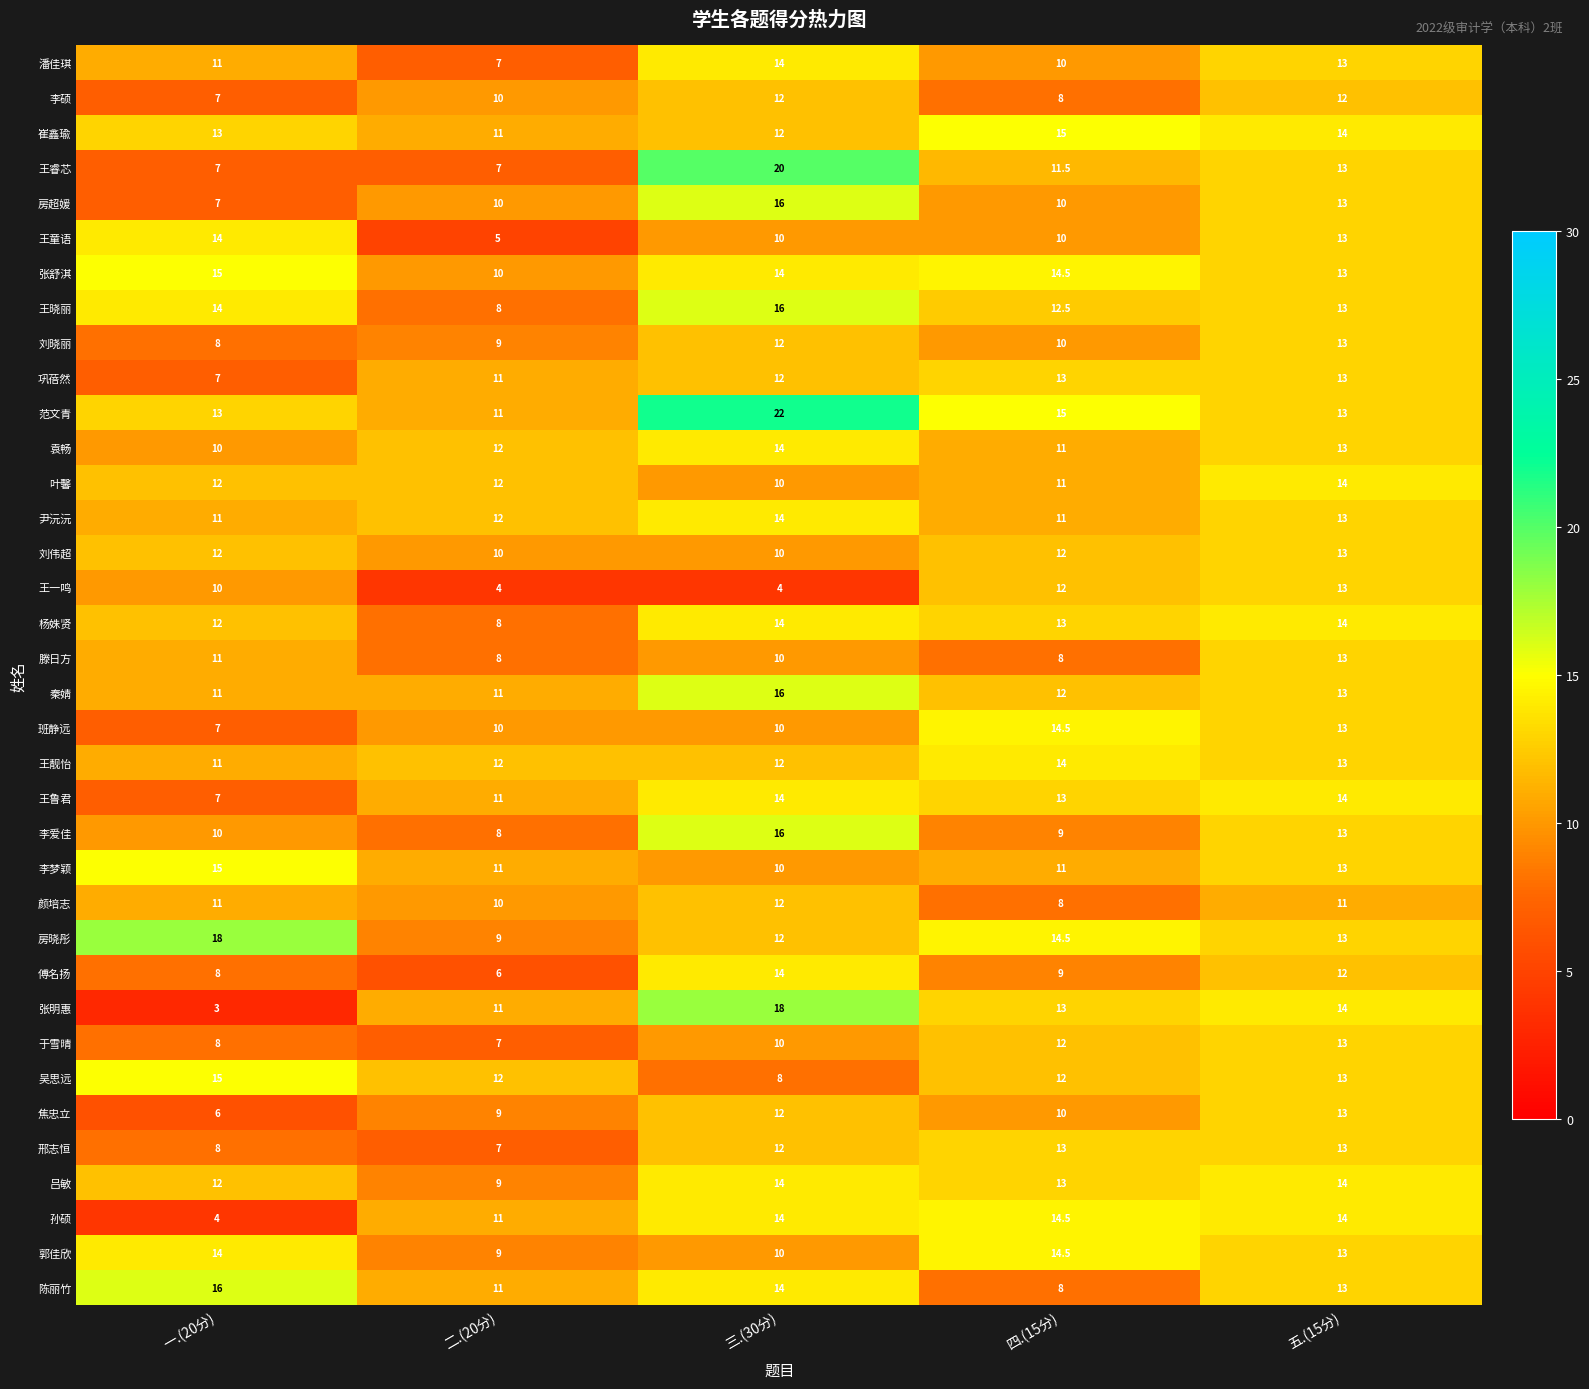

What is the greatest value displayed?

22.0